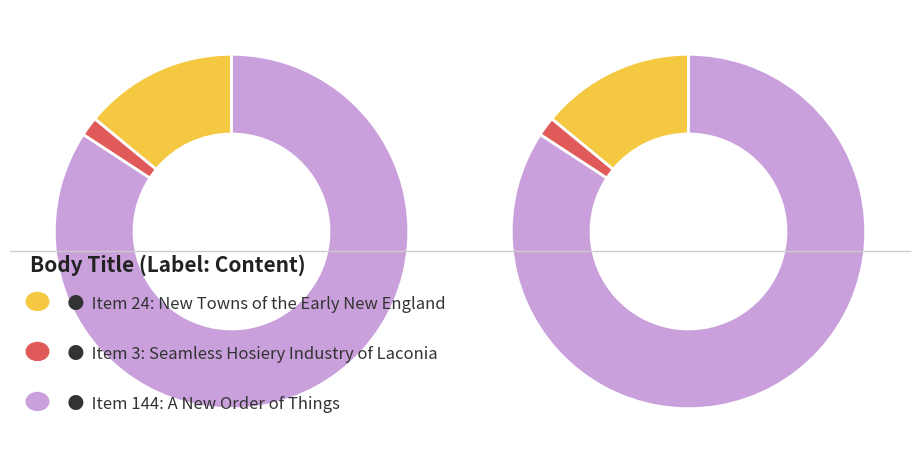

What is the change in value from Item 24 (Journal article) to Item 3 (Journal article)?

-21